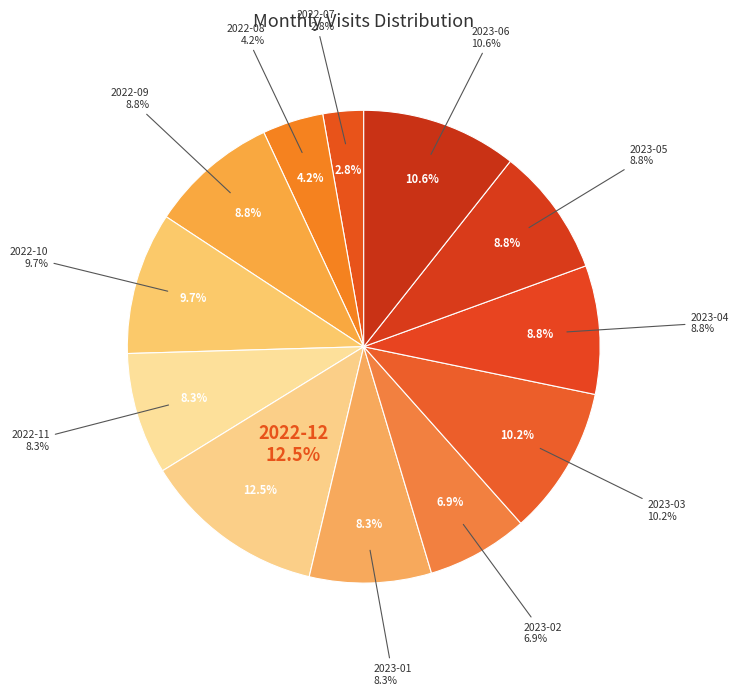

What percentage is the 2023-01 slice, to the nearest percent?

8%